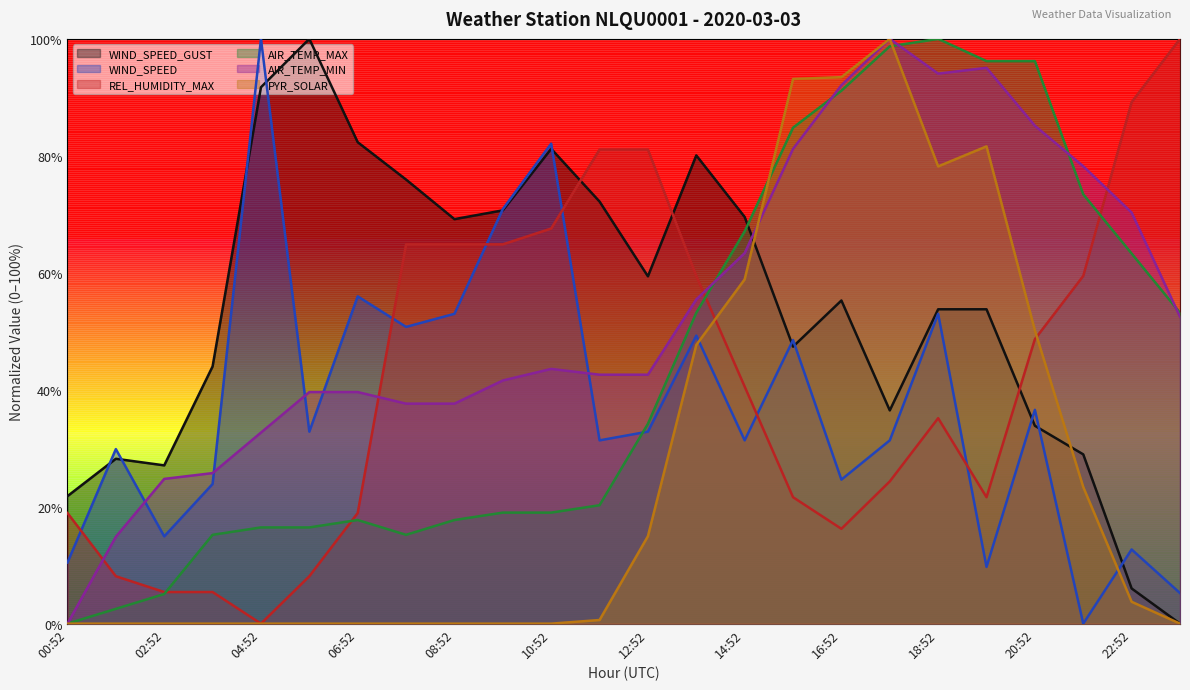

At which label does WIND_SPEED reach its minimum?

21:52